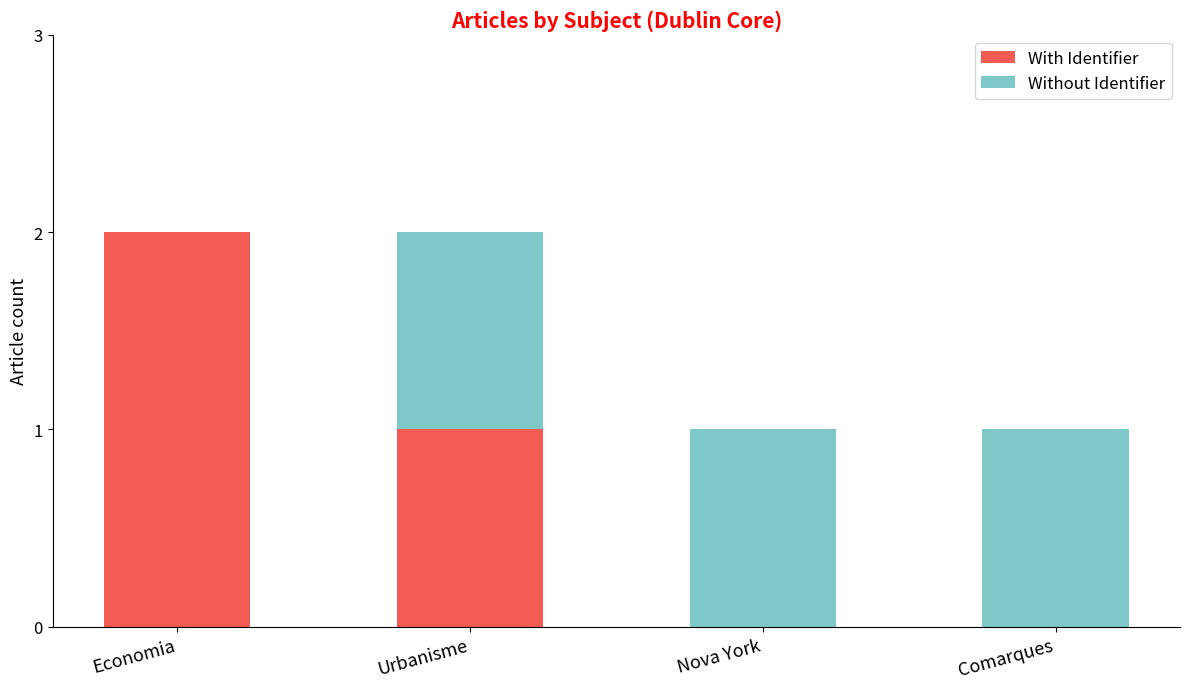

What is the sum of all With Identifier values?

3